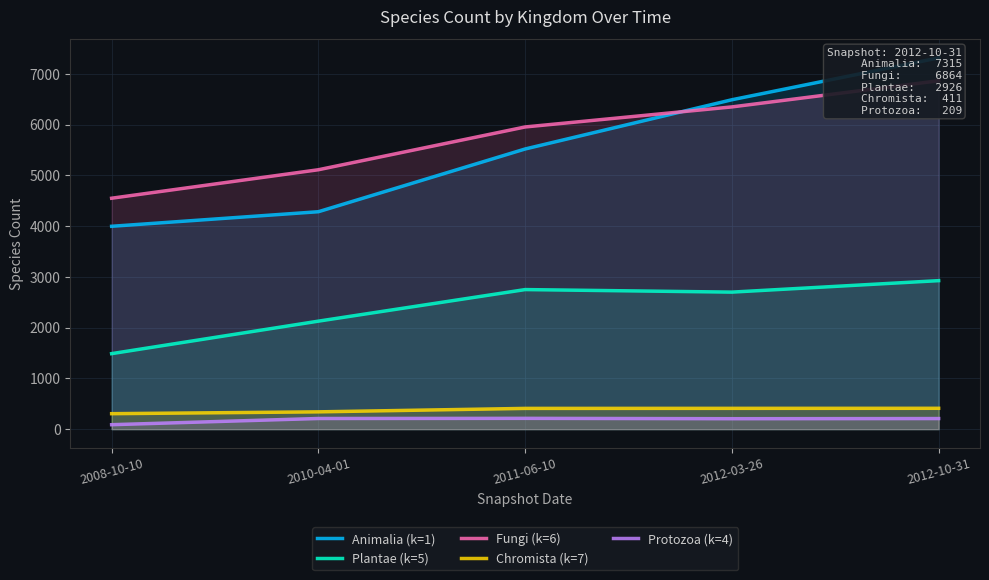

Where does the Animalia (k=1) series first go above 5520?

2012-03-26